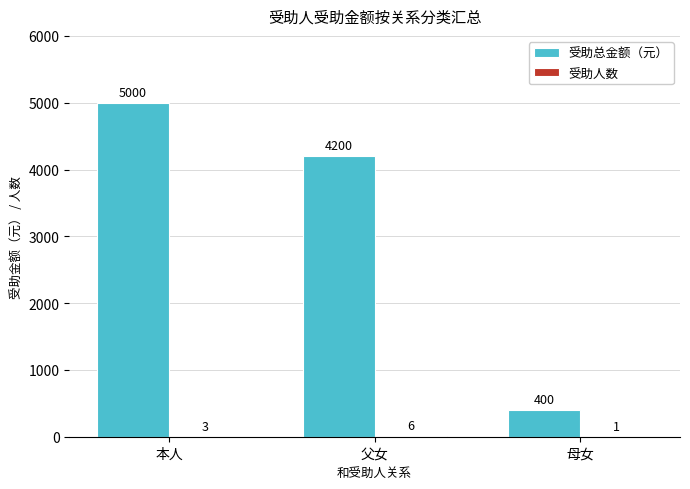

Is it true that 受助总金额（元） equals 5000 at 本人?

True